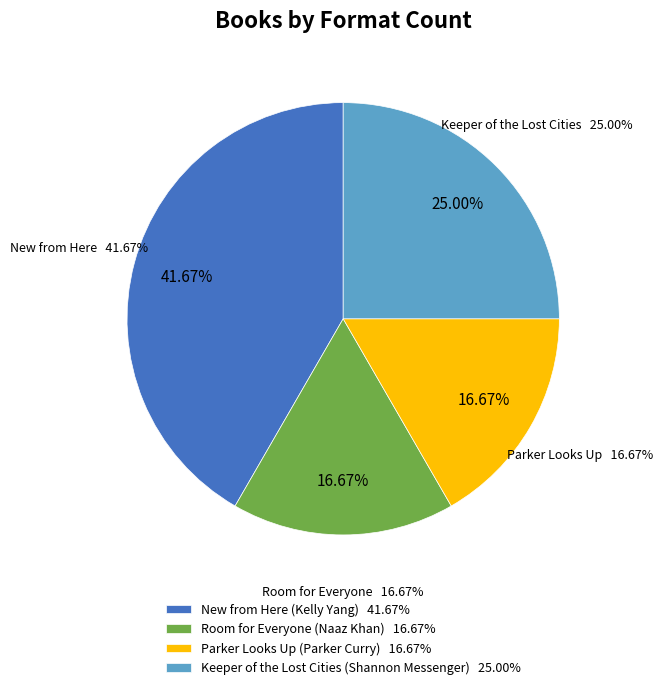

How many slices are in this pie chart?

4